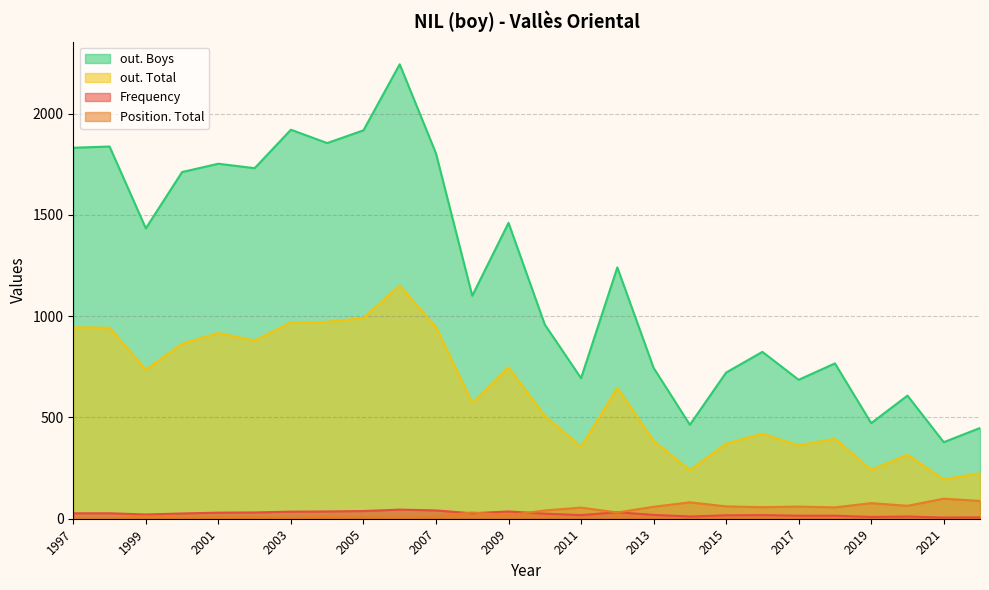

In Frequency, how many points are lower than both neighbors (excluding endpoints)?

6